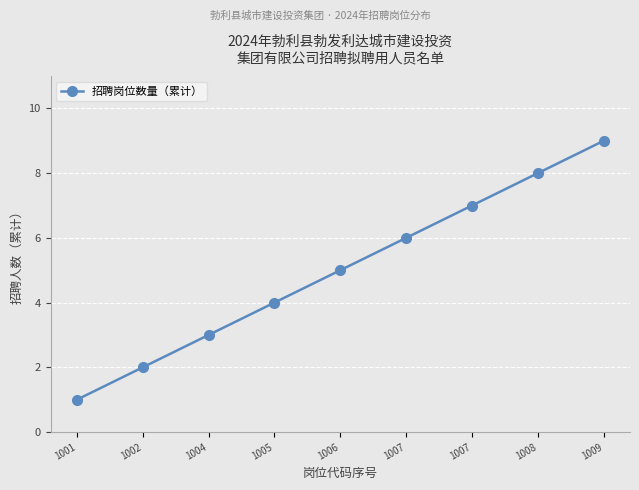

Is this an area chart (filled region under the line)?

No